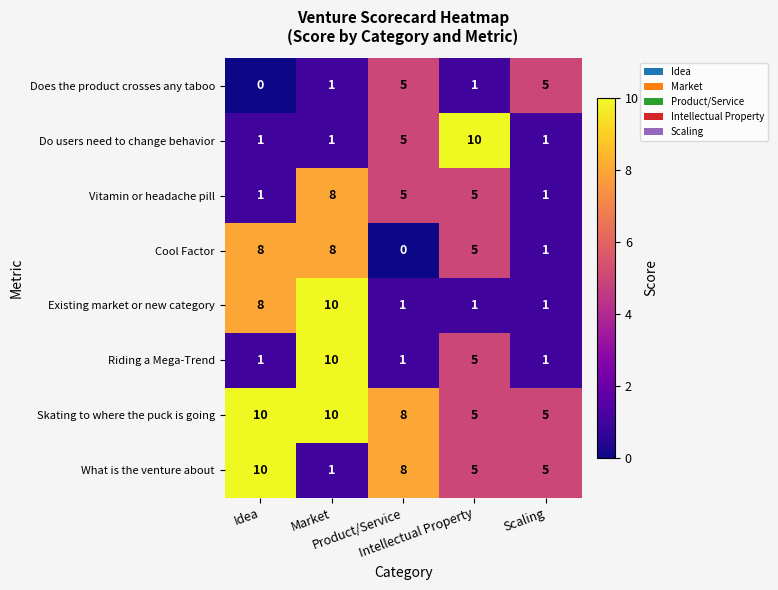

Count the Skating to where the puck is going values in the range 5 to 10.

5